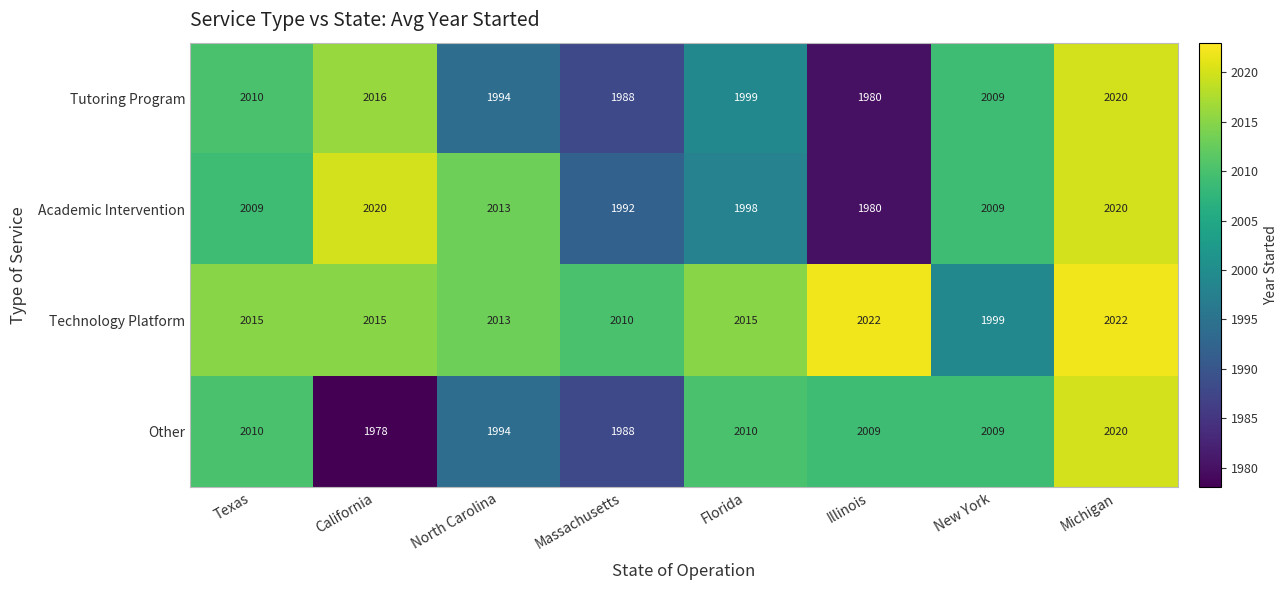

What is the difference between the second highest and minimum values in the Tutoring Program series?

36